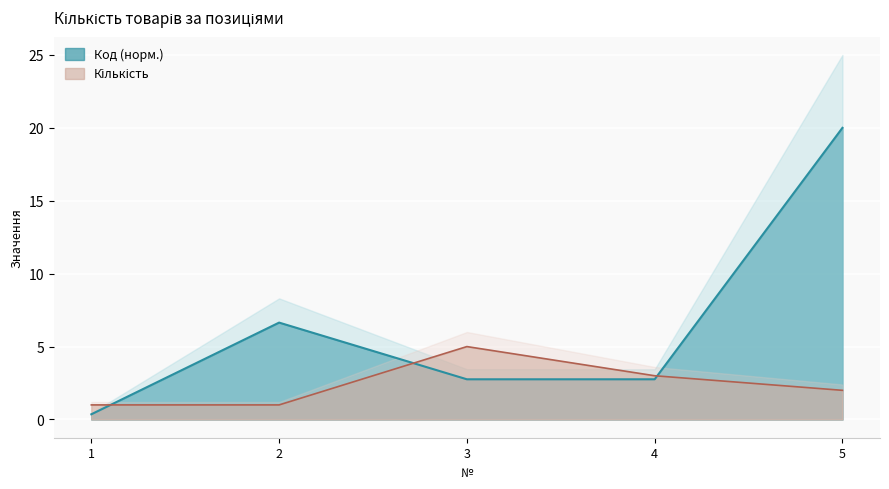

Rank the categories by Кількість value from lowest to highest.

1, 2, 5, 4, 3